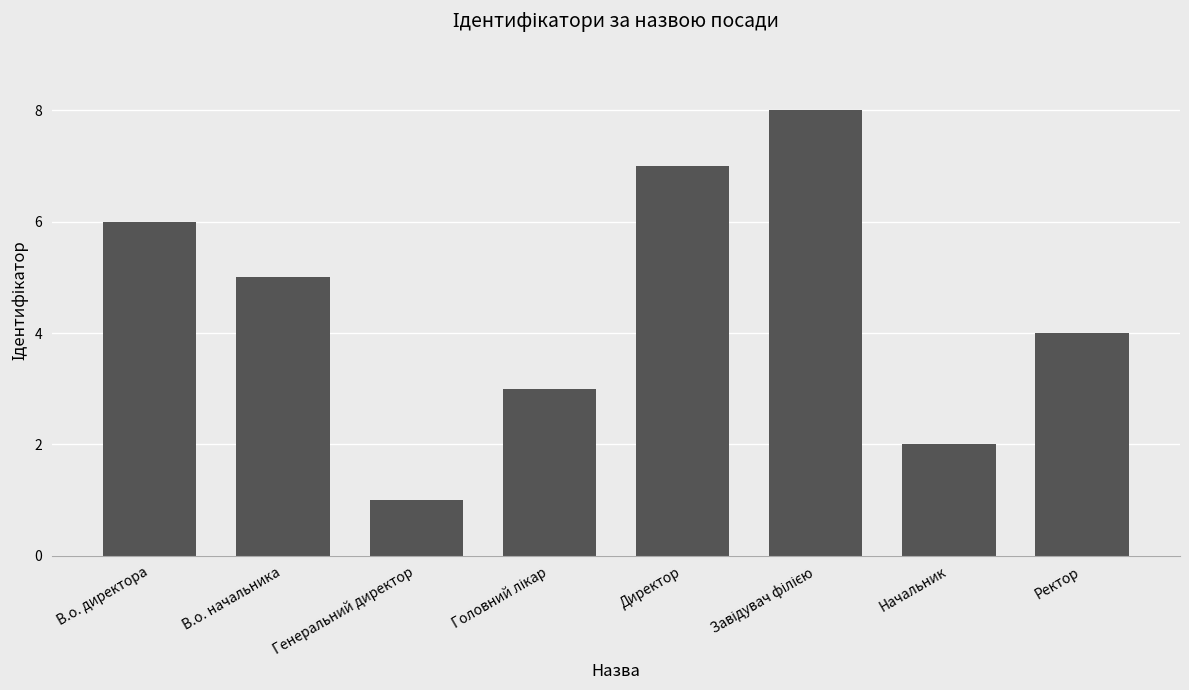

What is the value of the 6th bar from the left?

8